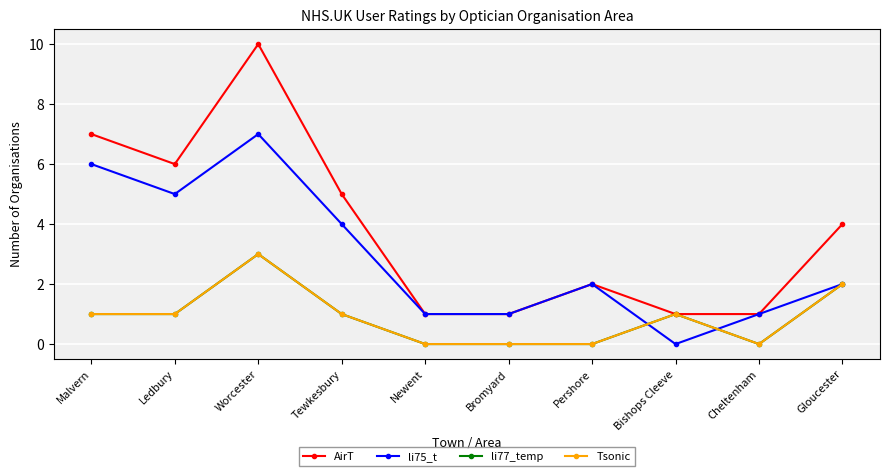

Is this an area chart (filled region under the line)?

No